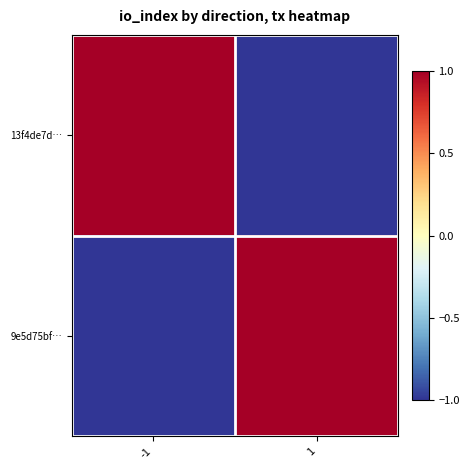

Which category has the highest value across all series?

-1